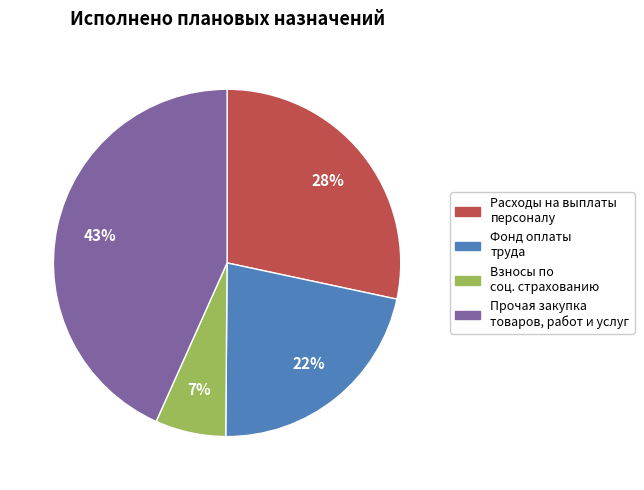

Is there any slice that represents more than half of the pie?

No